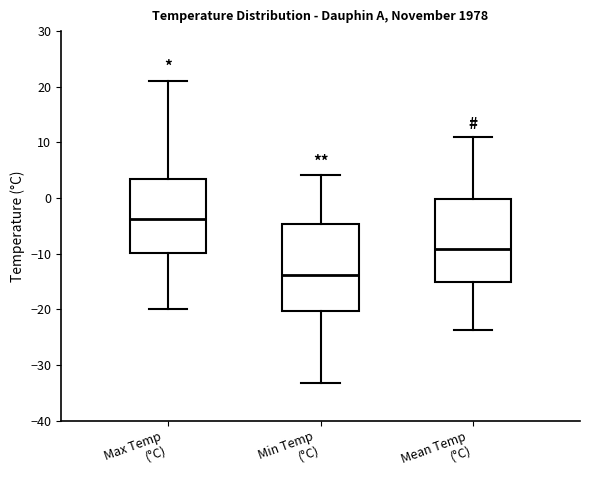

Which box has the highest median line?

Max Temp (°C)